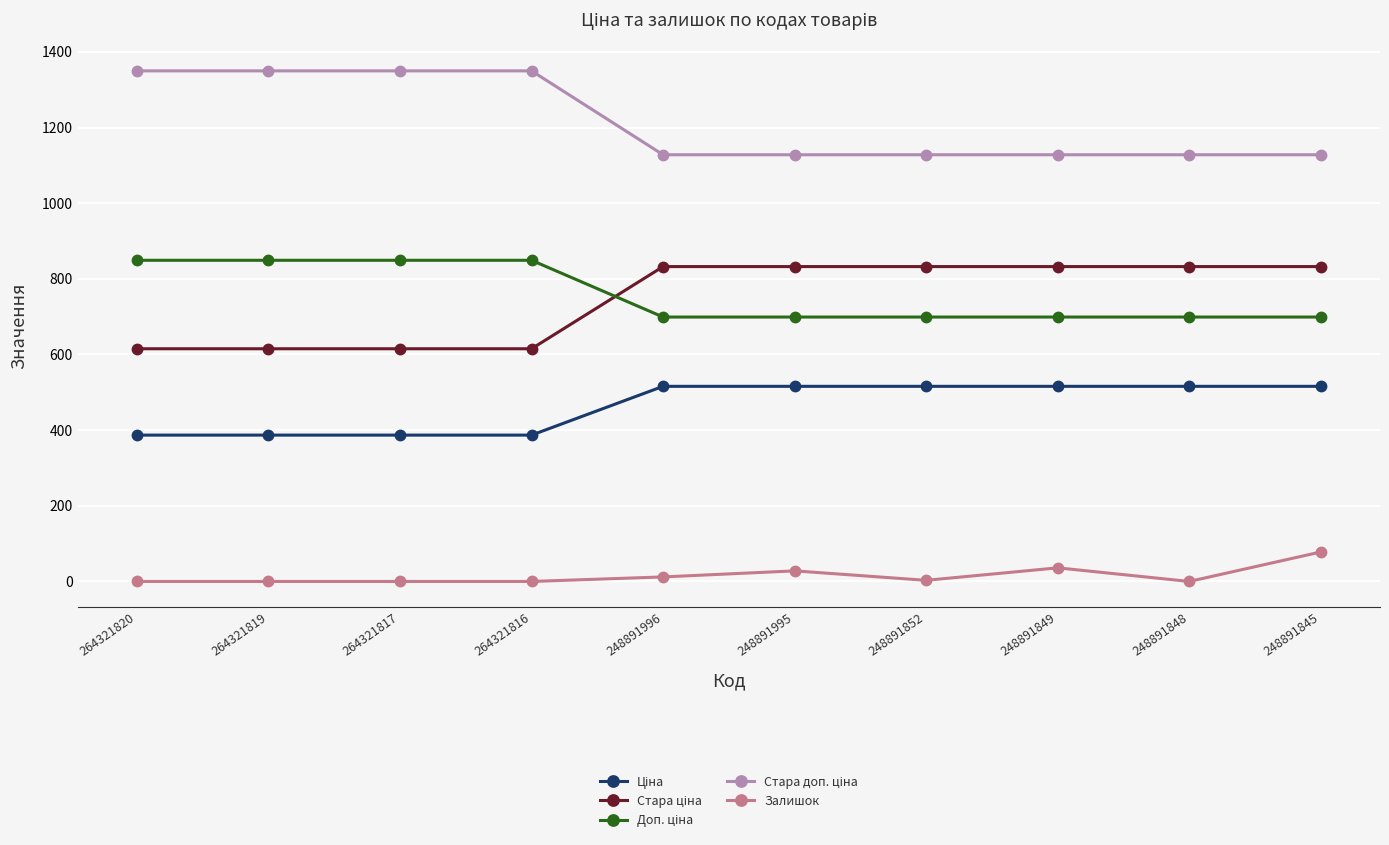

What is the difference between the maximum and minimum values in the Залишок series?

78.0